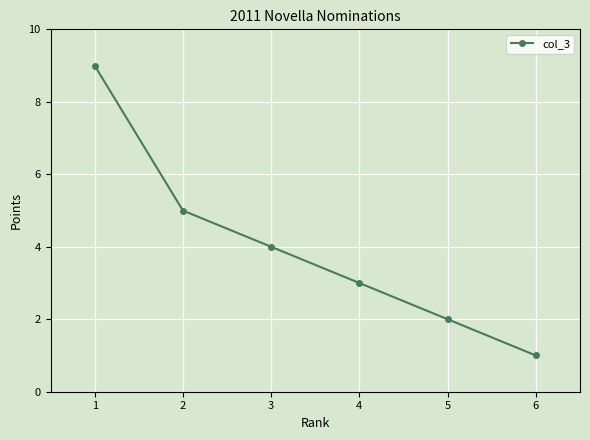

What is the ratio of the value at 5 to the value at 4?

0.7